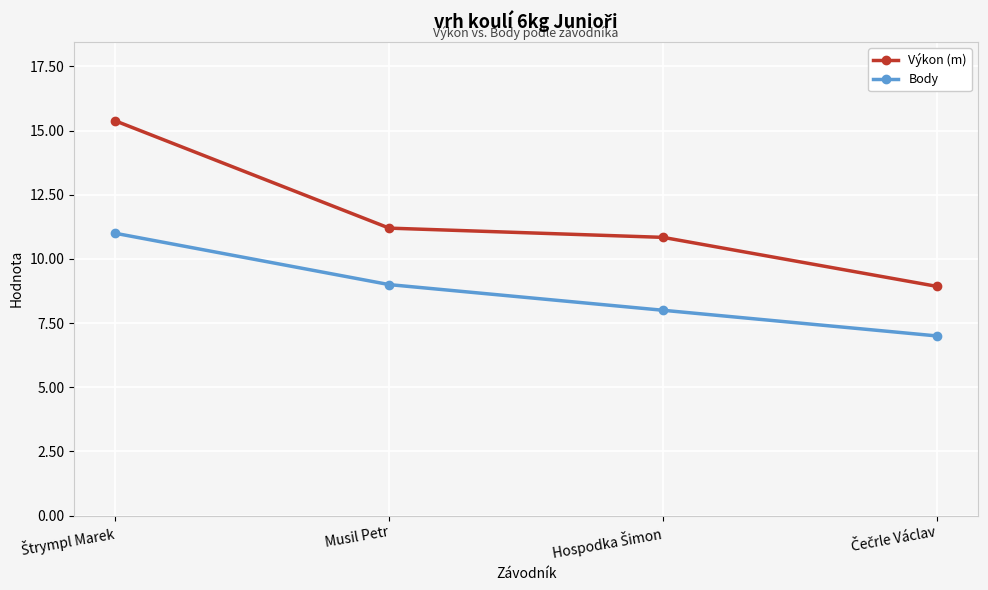

What is the sum of all Body values?

35.0